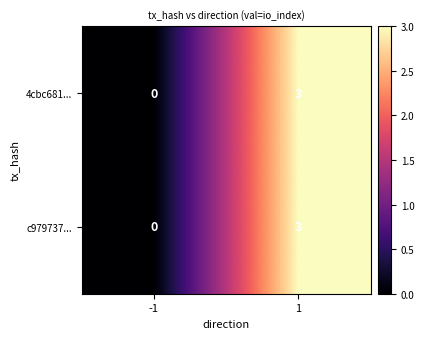

List the labels in order of c979737... value, smallest first.

-1, 1